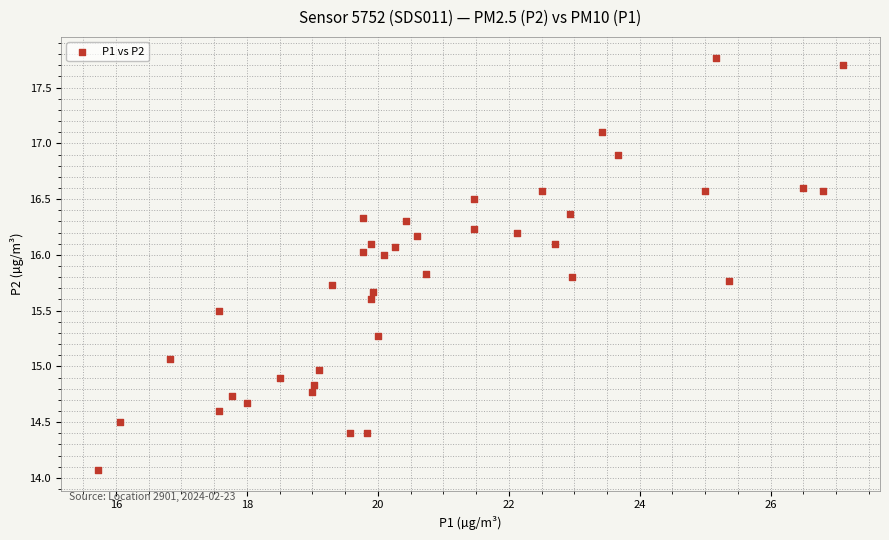

What is the range of Y values (max minus min)?

3.7